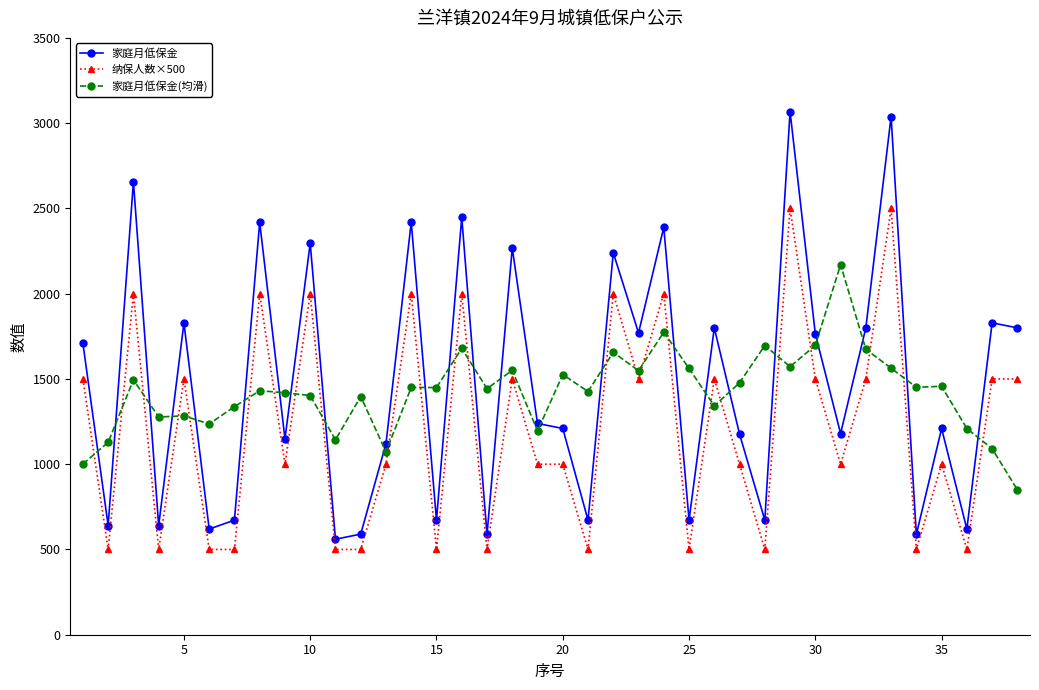

What is the greatest value displayed?

3068.0